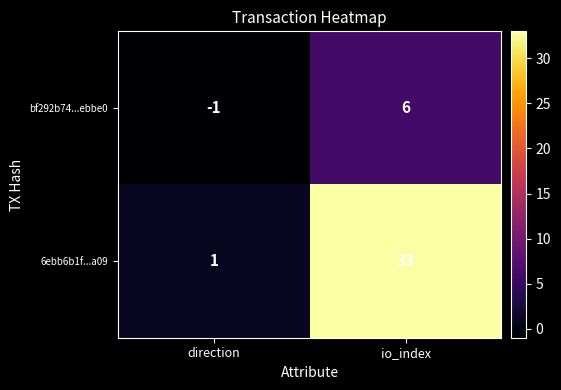

At how many categories does at least one series exceed 19?

1